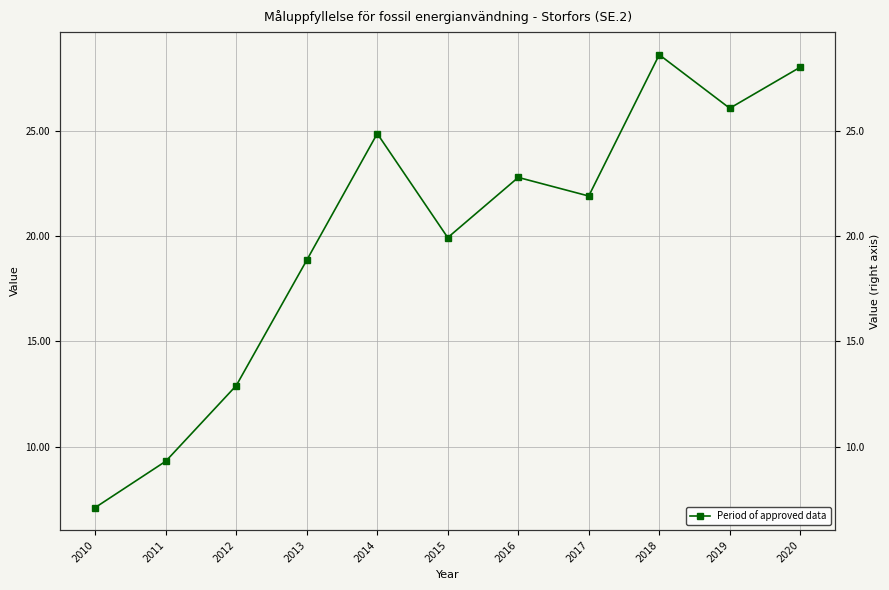

Where does the data first go above 21?

2014